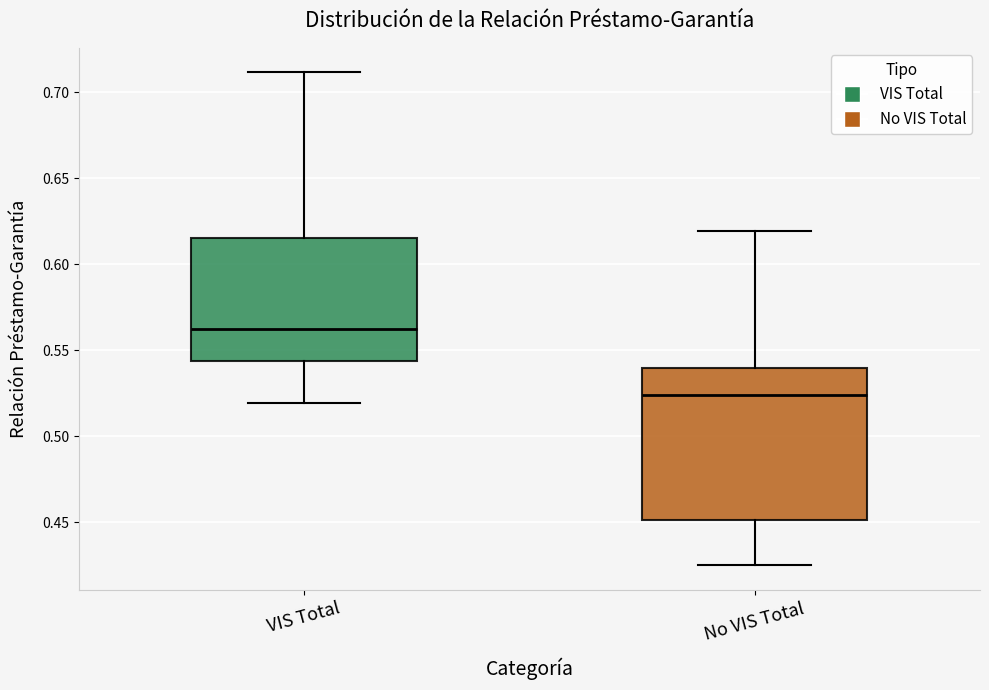

Where does the median line of the box for VIS Total sit on the y-axis? The values are not printed on the chart, so give them approximately, as read against the axis.

0.565